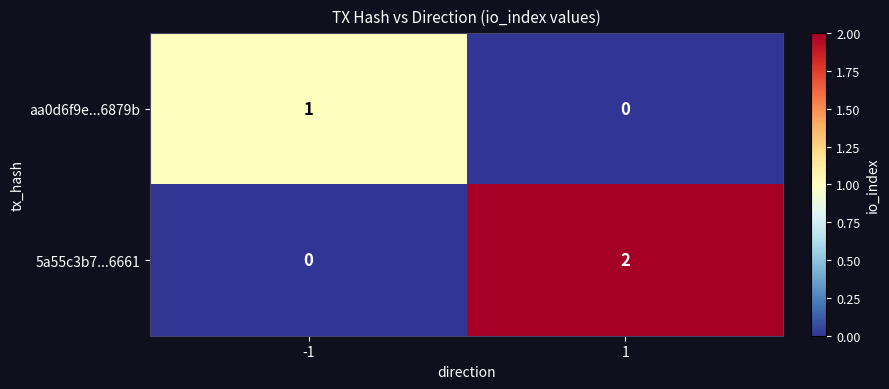

Which series changed the most between -1 and 1?

5a55c3b7...6661